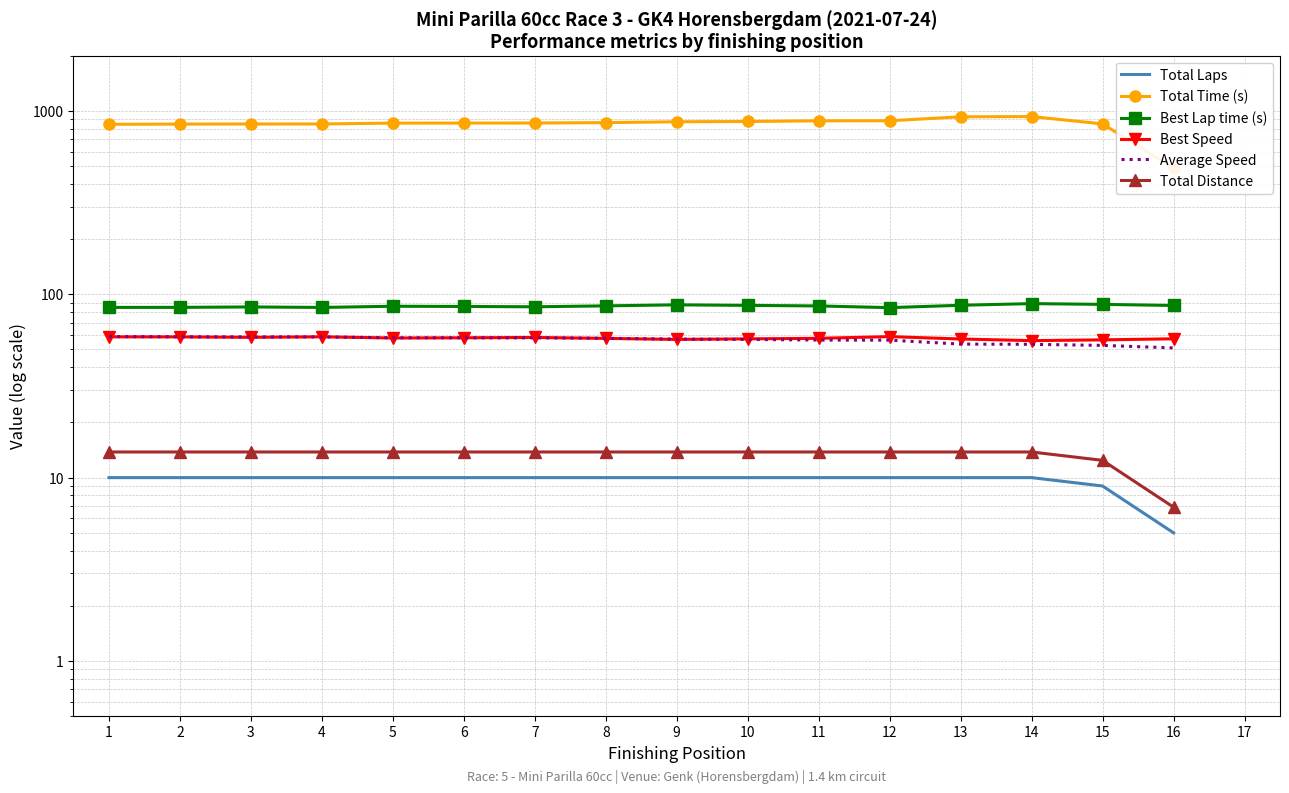

The Total Time (s) series shows 928.8 at 13. True or false?

True